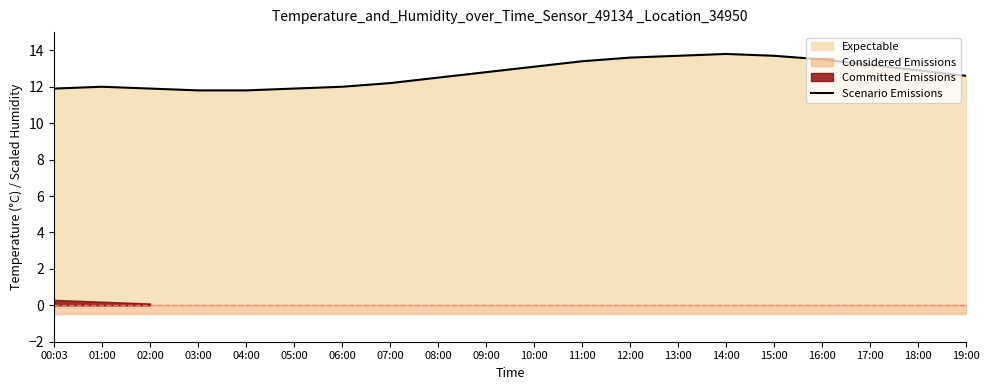

True or false: Scenario Emissions has a value of 12.0 at 06:00.

True